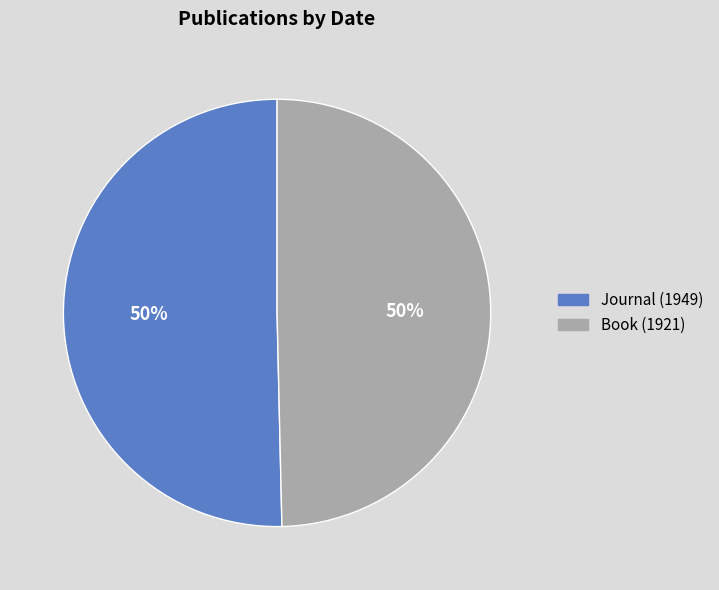

To the nearest percent, what is the average slice percentage?

50%